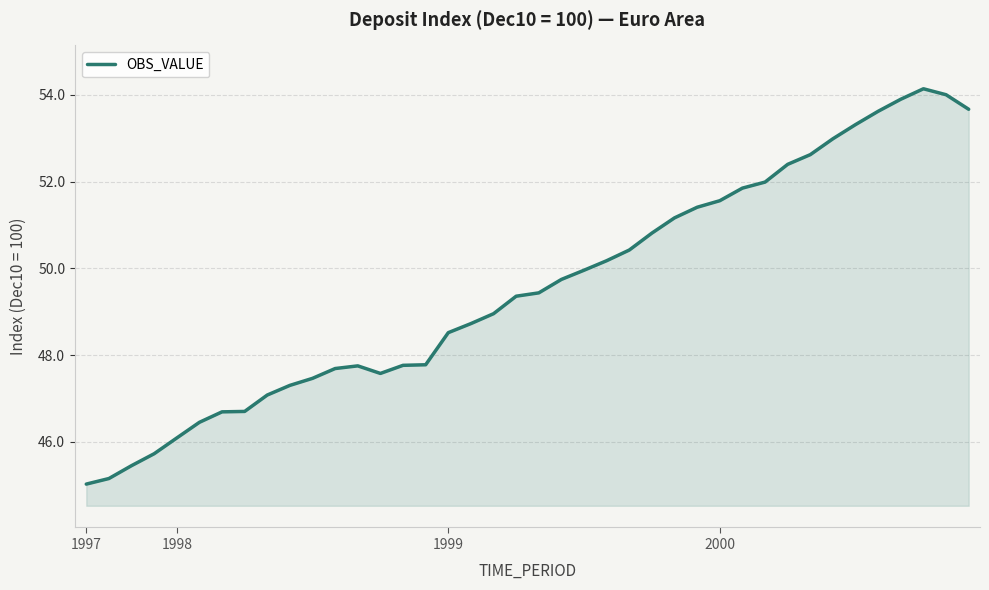

What is the smallest value displayed?

45.0